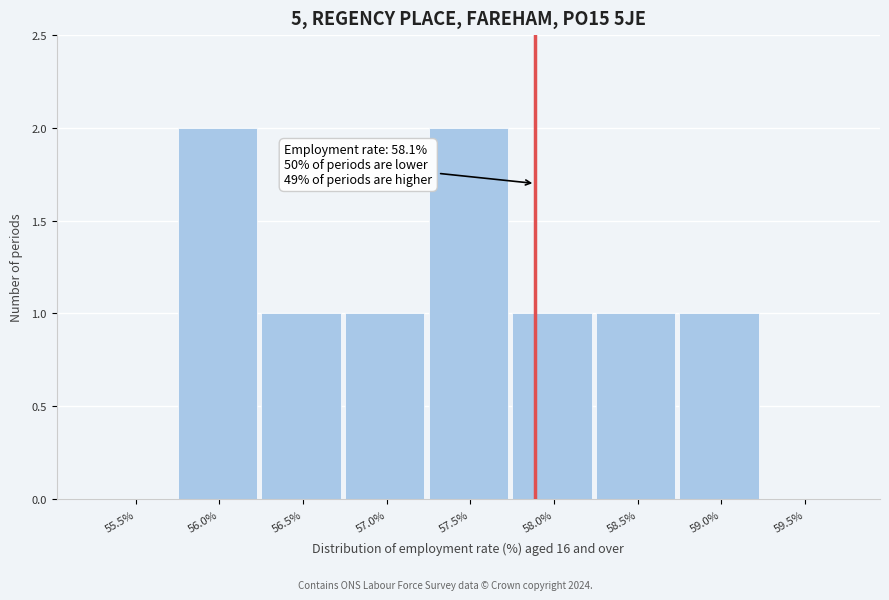

Reading right to left, extract all data points from this chart.

59.5%=0	59.0%=1	58.5%=1	58.0%=1	57.5%=2	57.0%=1	56.5%=1	56.0%=2	55.5%=0